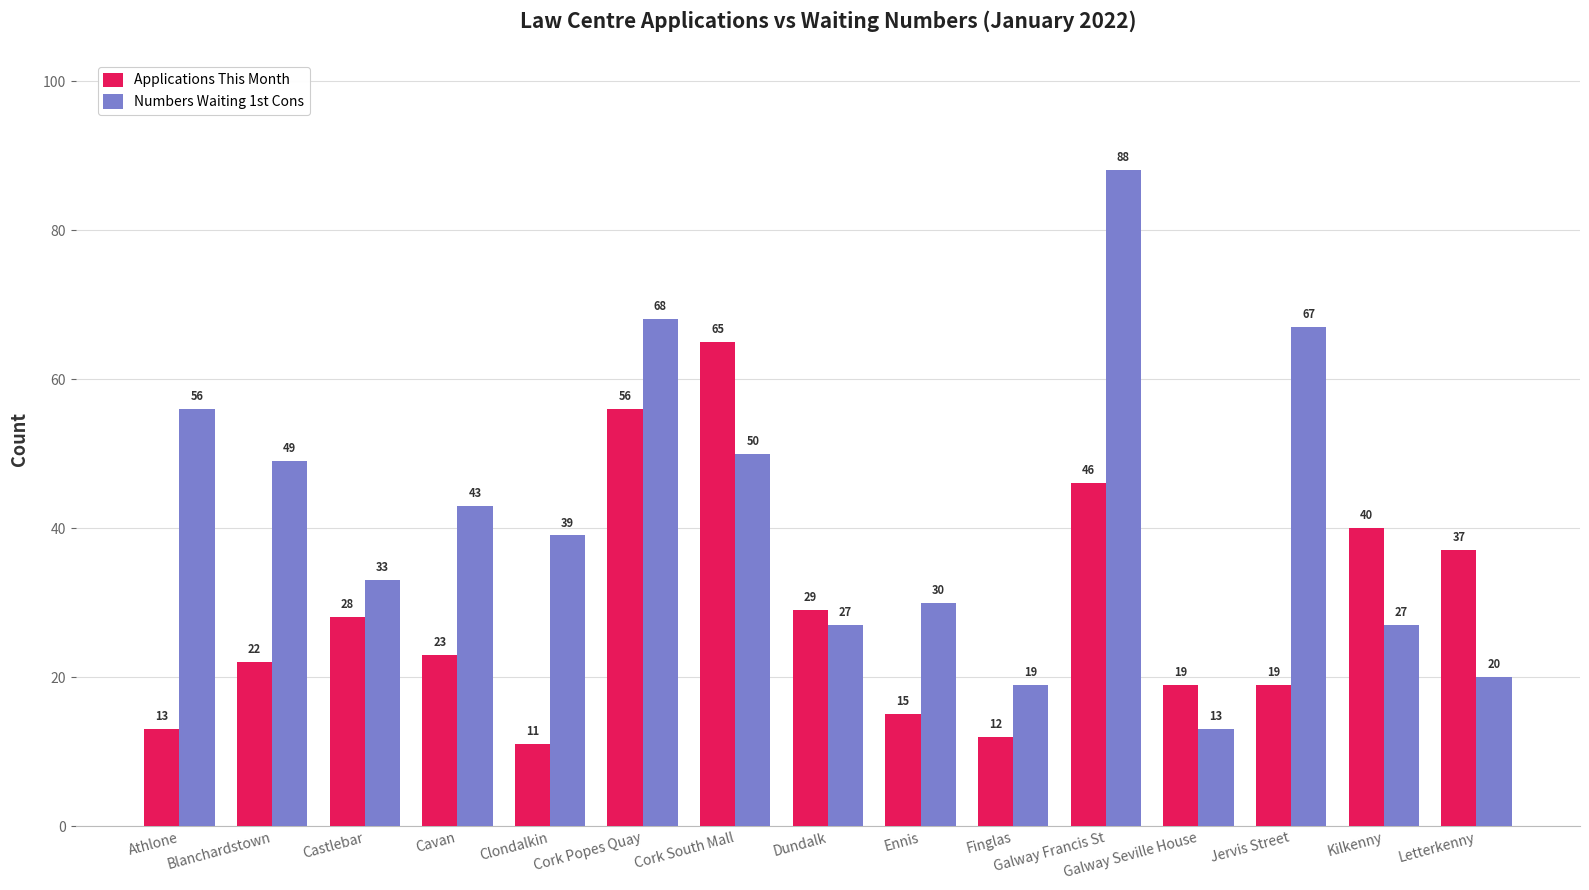

At which label is Numbers Waiting 1st Cons closest to 50?

Cork South Mall